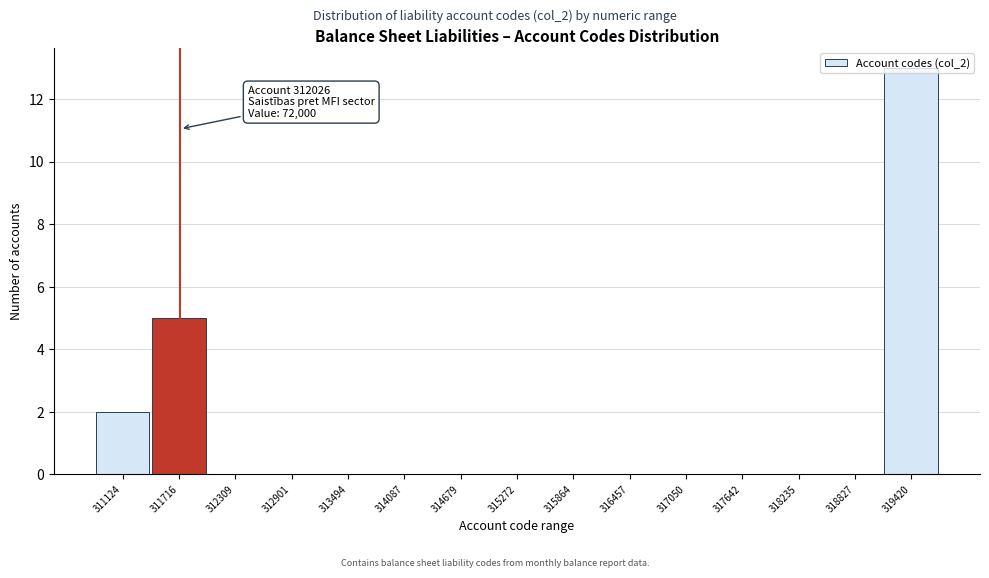

What is the change in value from 311716 to 315864?

-5